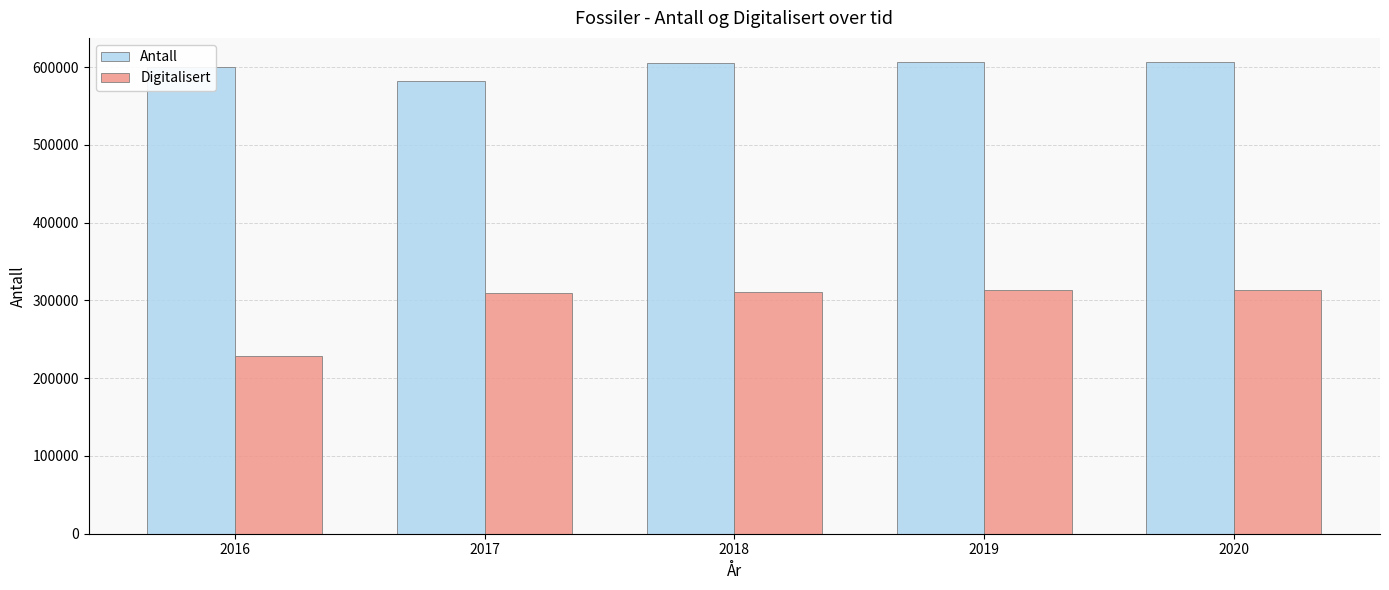

The value of Antall at 2017 is 581779. True or false?

True